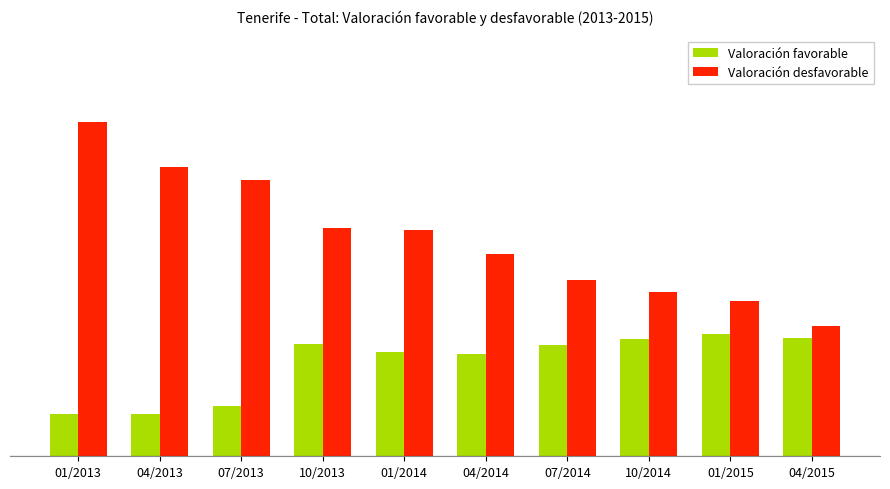

Reading left to right, list all the values displayed in this chart.

Valoración favorable: 7.0	7.0	8.3	18.7	17.4	17.0	18.5	19.5	20.4	19.7
Valoración desfavorable: 55.6	48.1	46.0	38.0	37.6	33.7	29.4	27.3	25.8	21.6